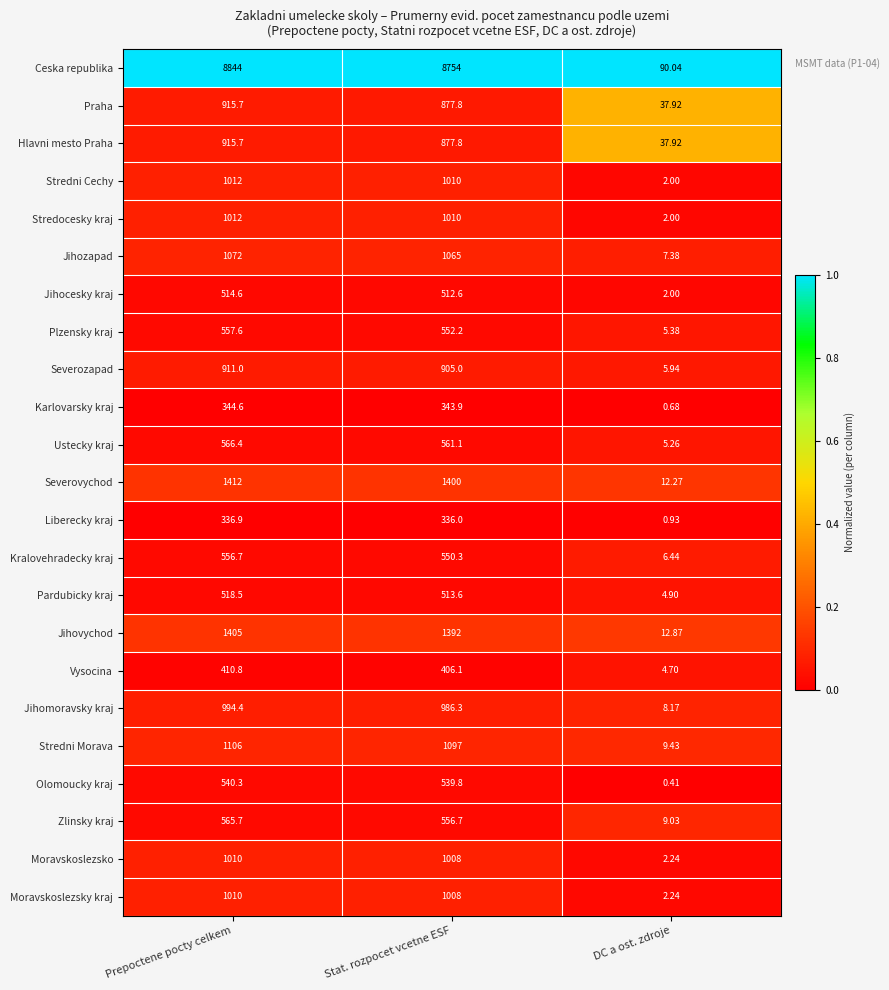

Which series has the widest spread of values?

Ceska republika